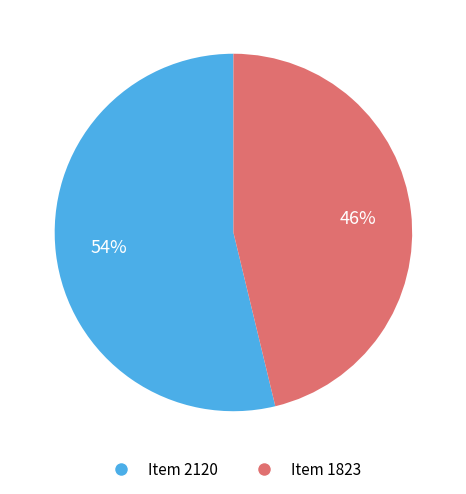

Rank the categories by value from highest to lowest.

Item 2120, Item 1823